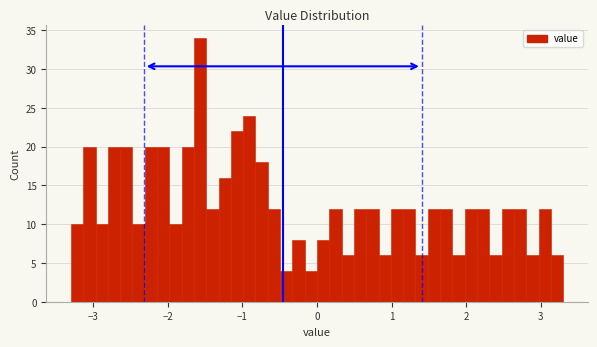

Around what value on the x-axis is the tallest bar? Give the approximate position of its centre, as read against the axis.

-1.6